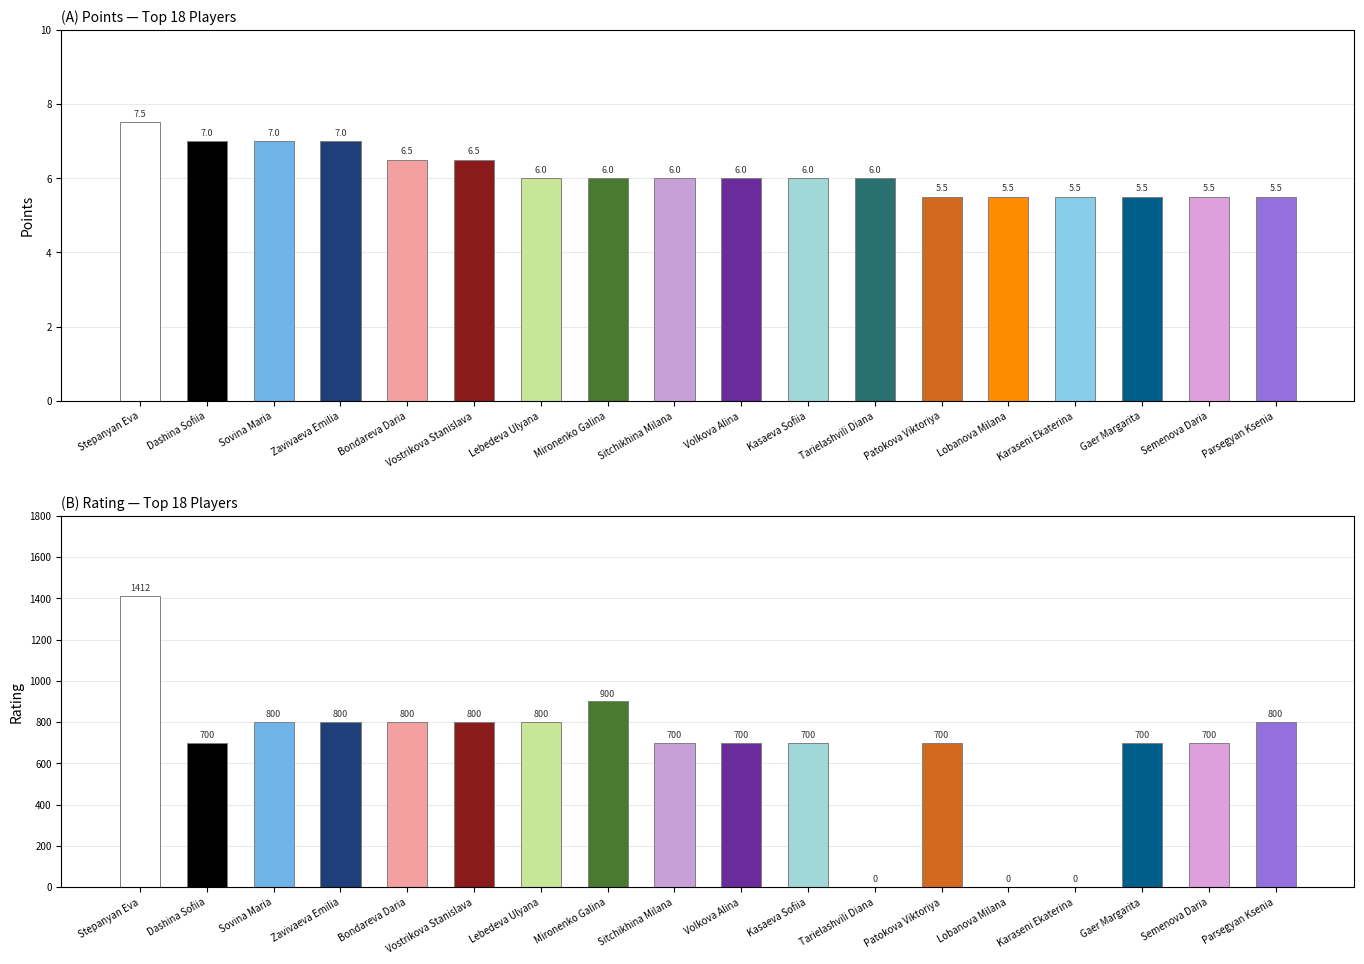

The Rating series shows 1301.6 at Parsegyan Ksenia. True or false?

False